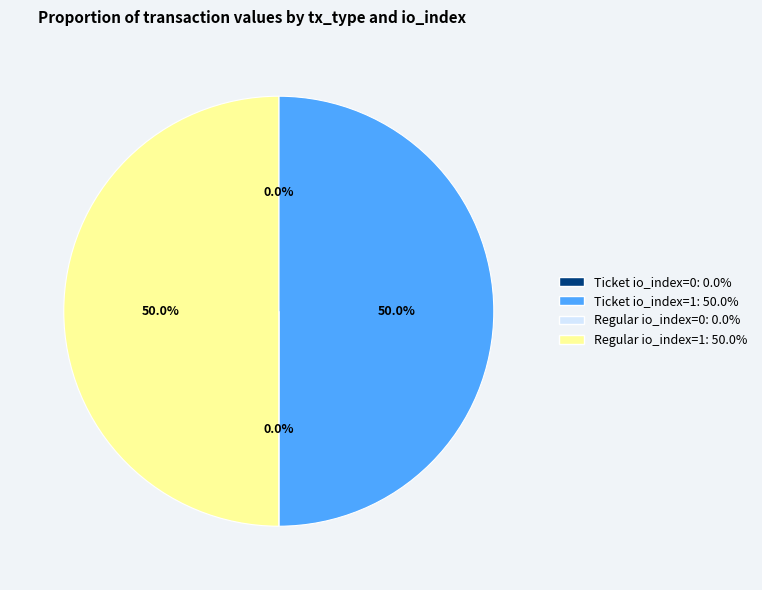

What percentage is NOT represented by Ticket io_index=1?

50.0%